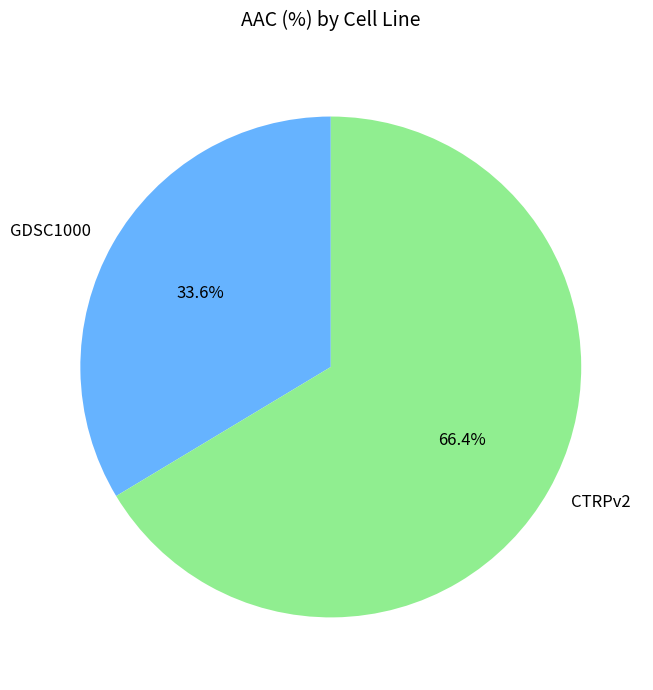

Approximately how many times larger is the value at GDSC1000 compared to CTRPv2?

0.5